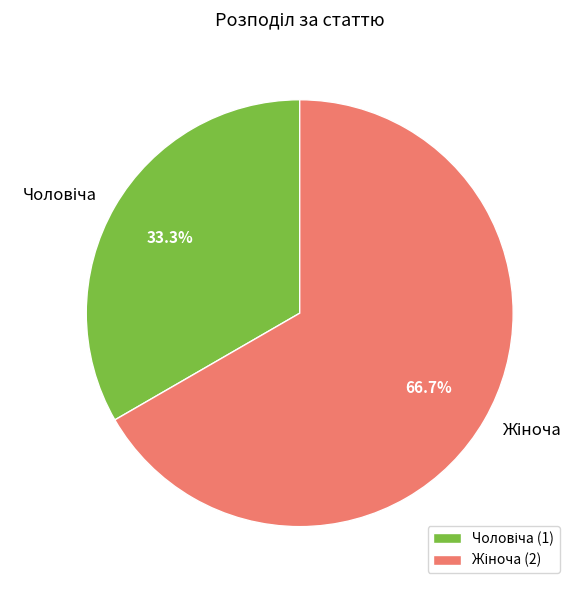

Is there any slice that represents more than half of the pie?

Yes